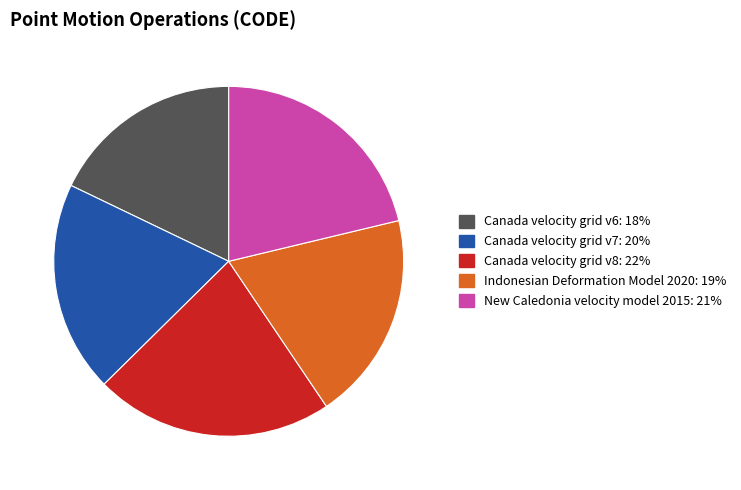

Do Indonesian Deformation Model 2020: 19% and Canada velocity grid v8: 22% together represent more than half of the pie?

No